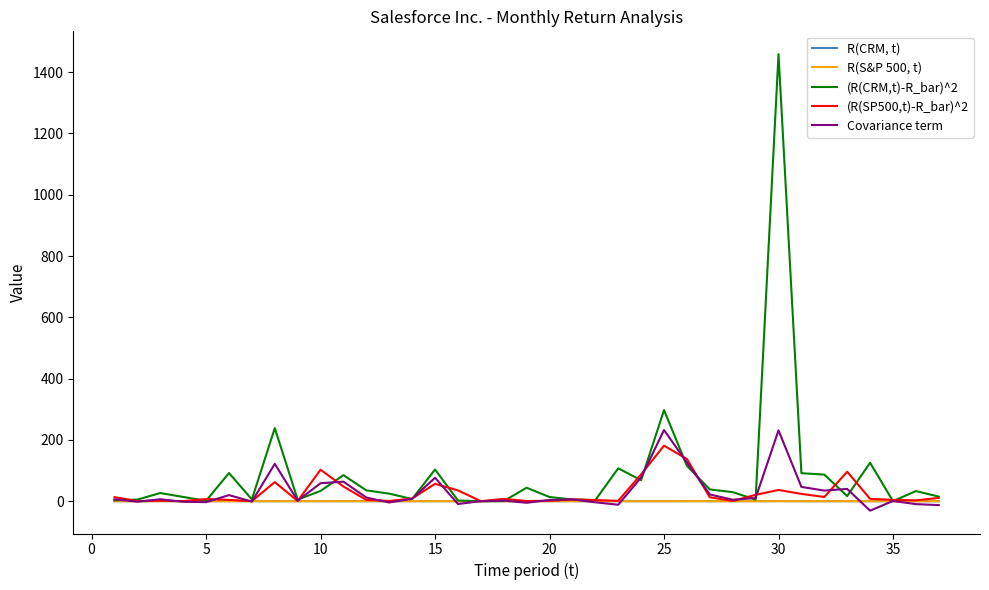

Rank the series by their maximum value, from highest to lowest.

(R(CRM,t)-R_bar)^2, Covariance term, (R(SP500,t)-R_bar)^2, R(CRM, t), R(S&P 500, t)